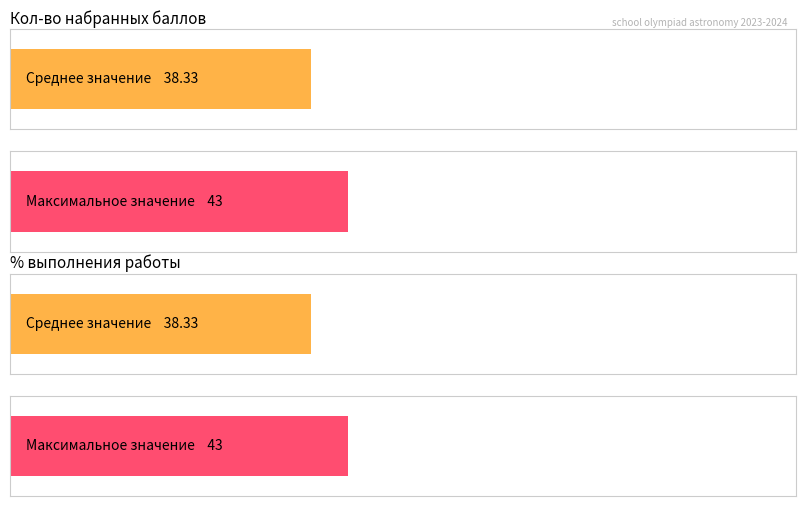

What is the average value of the % выполнения работы series?

38